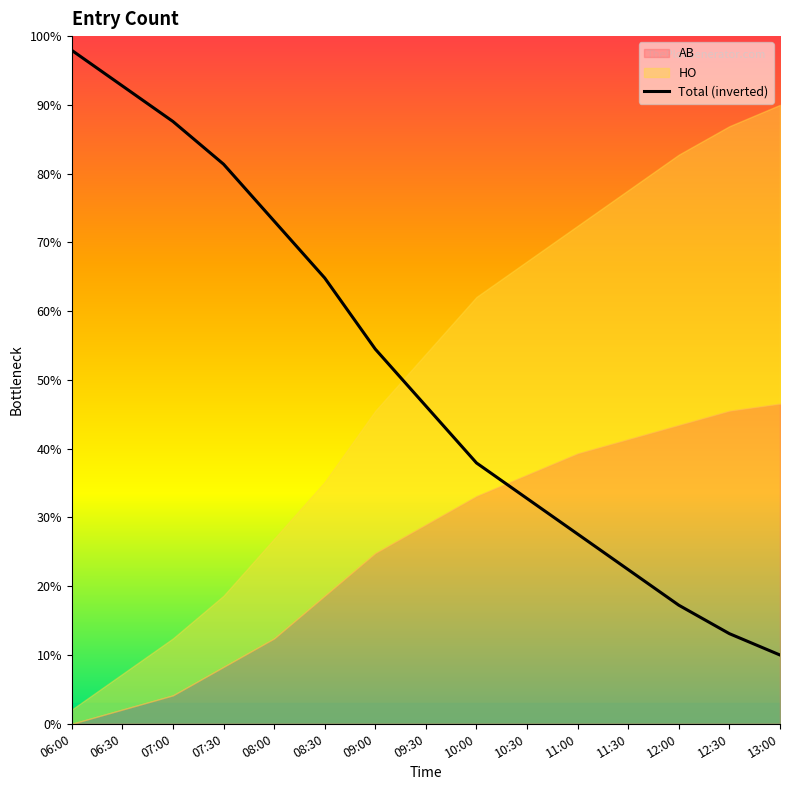

Which category has the highest value across all series?

06:00